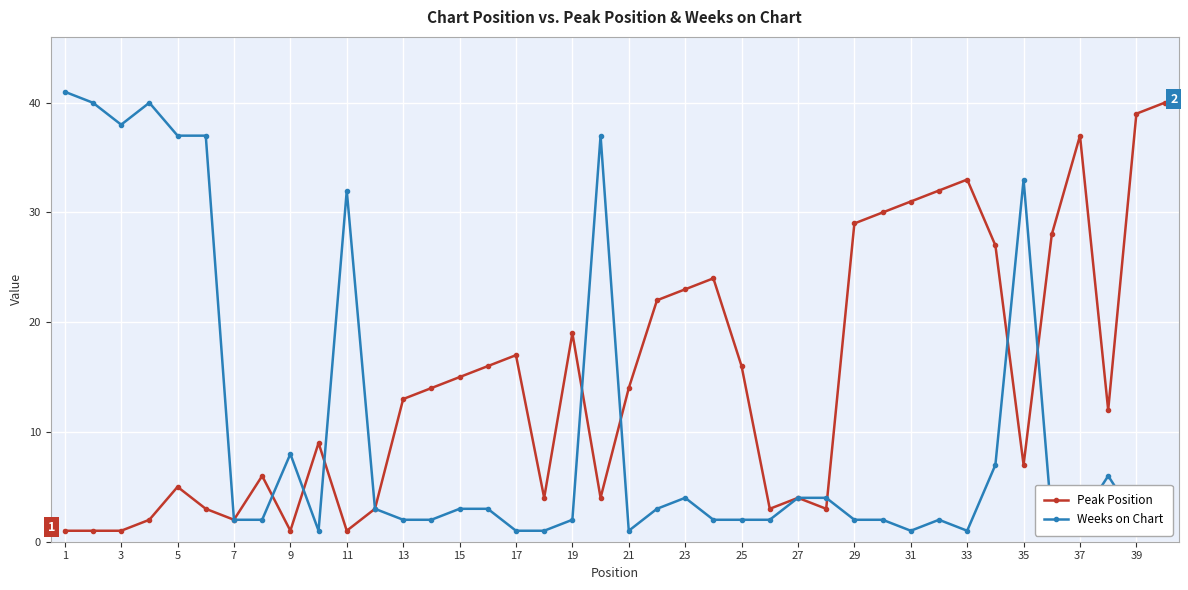

List the series in order of their overall mean, lowest first.

Weeks on Chart, Peak Position